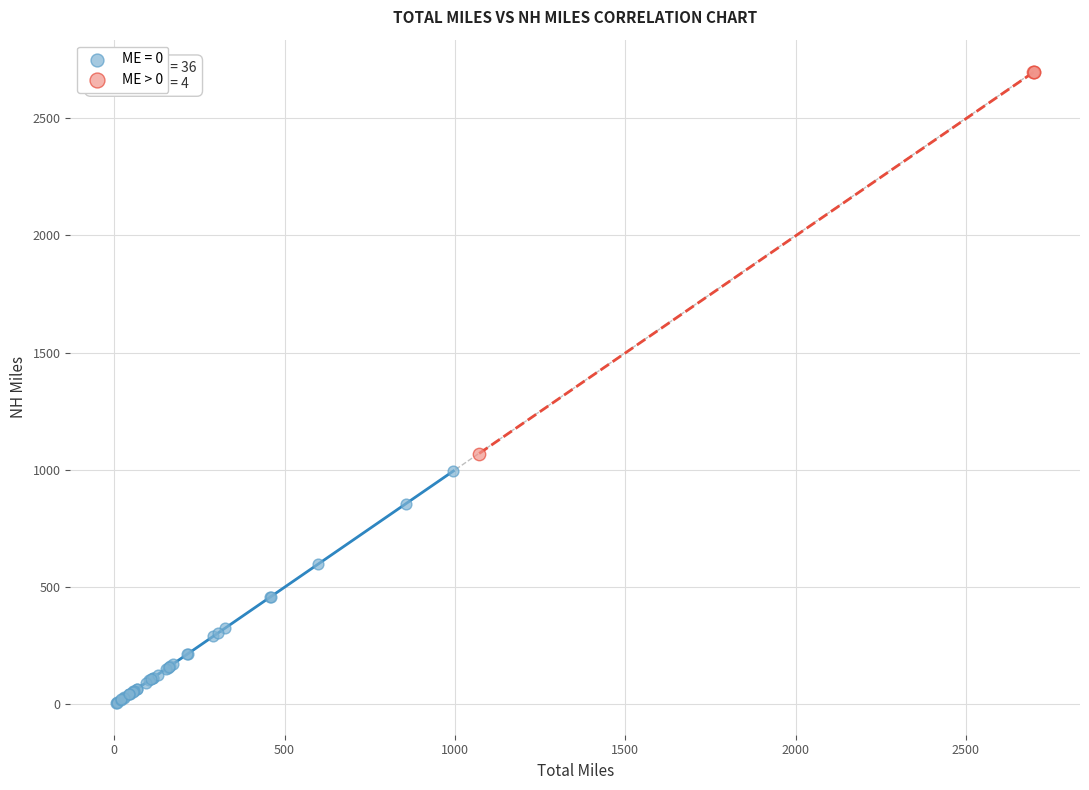

Which series has the widest spread of Y values?

ME > 0